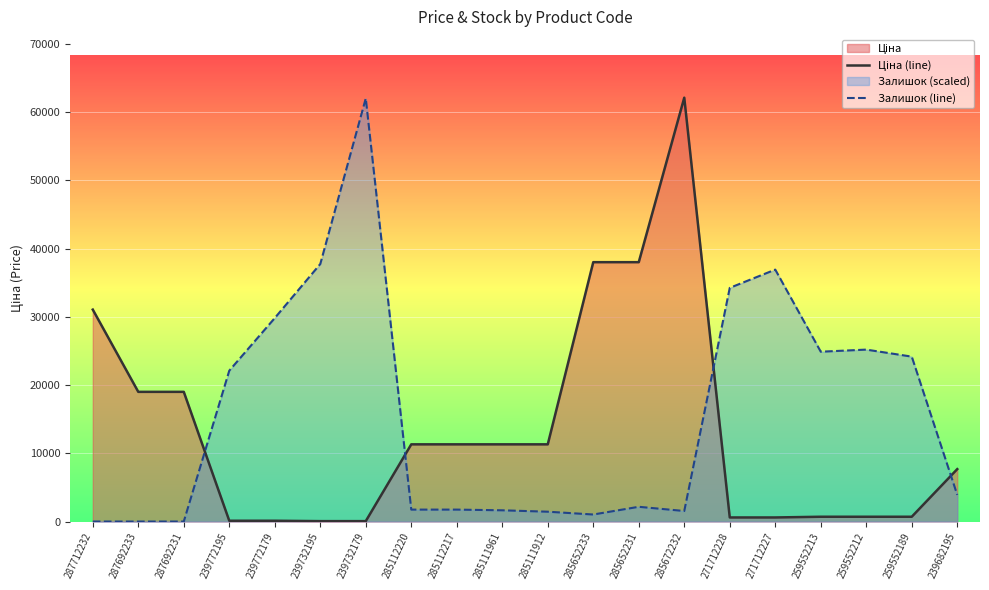

At 239682195, list the series in order from smallest to largest.

Залишок (line), Ціна (line)